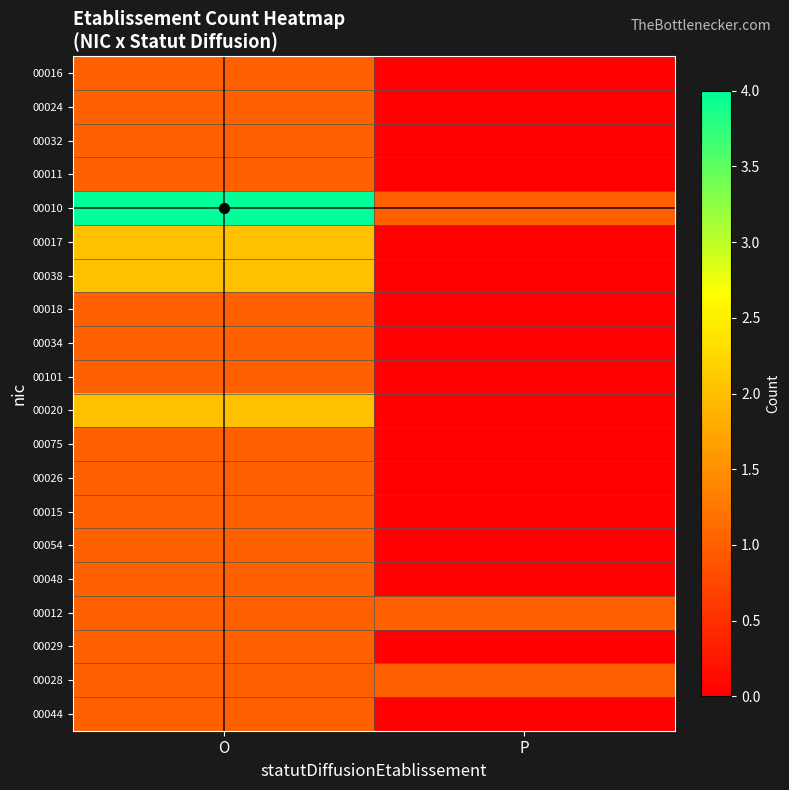

Which has a higher value, O or P?

O